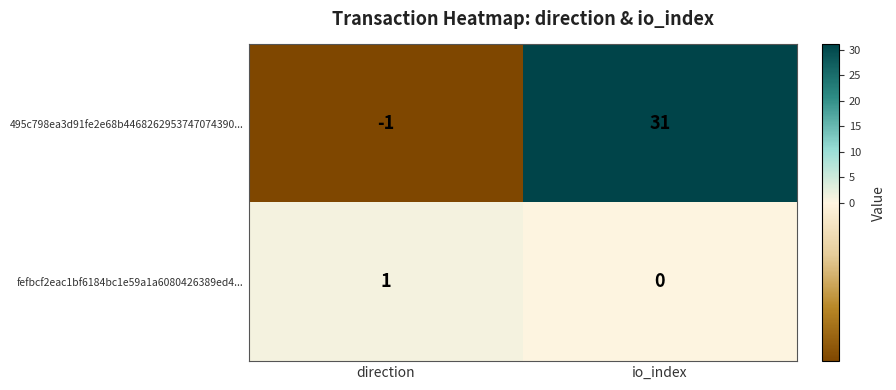

Which series changed the most between direction and io_index?

495c798ea3d91fe2e68b4468262953747074390...